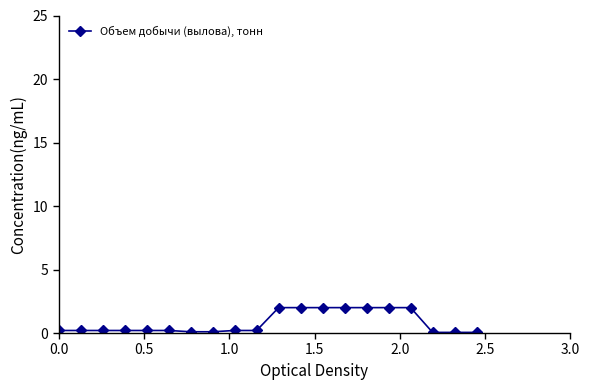

What is the value of the 14th point from the left?

2.0